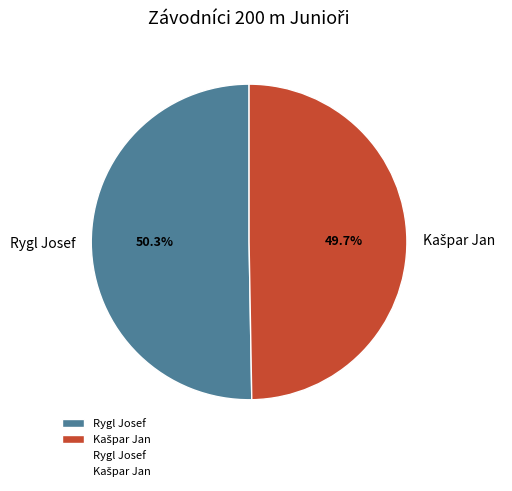

What portion of the pie excludes Rygl Josef?

49.7%